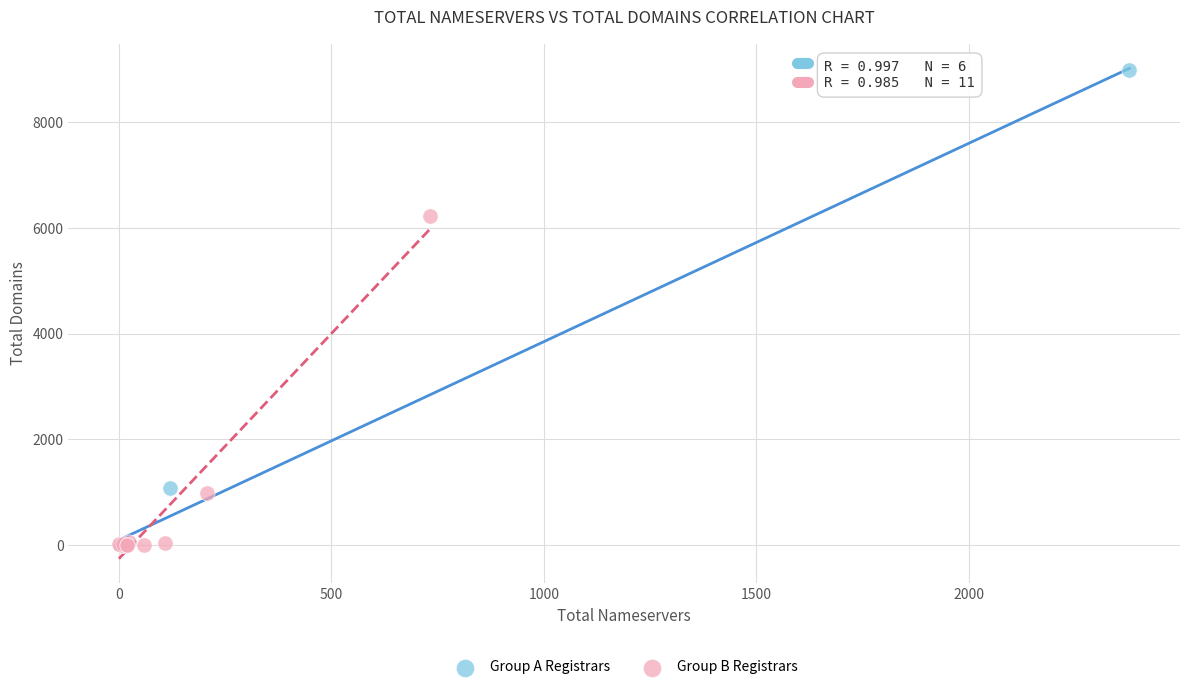

Which series contains the highest Y value?

Group A Registrars